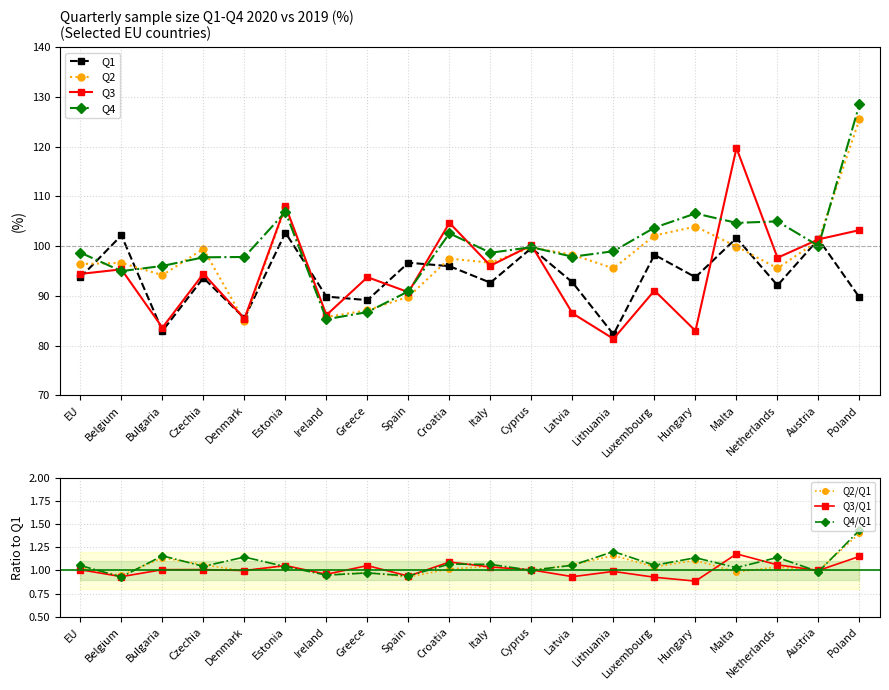

The value of Q2 at Spain is 119.9. True or false?

False